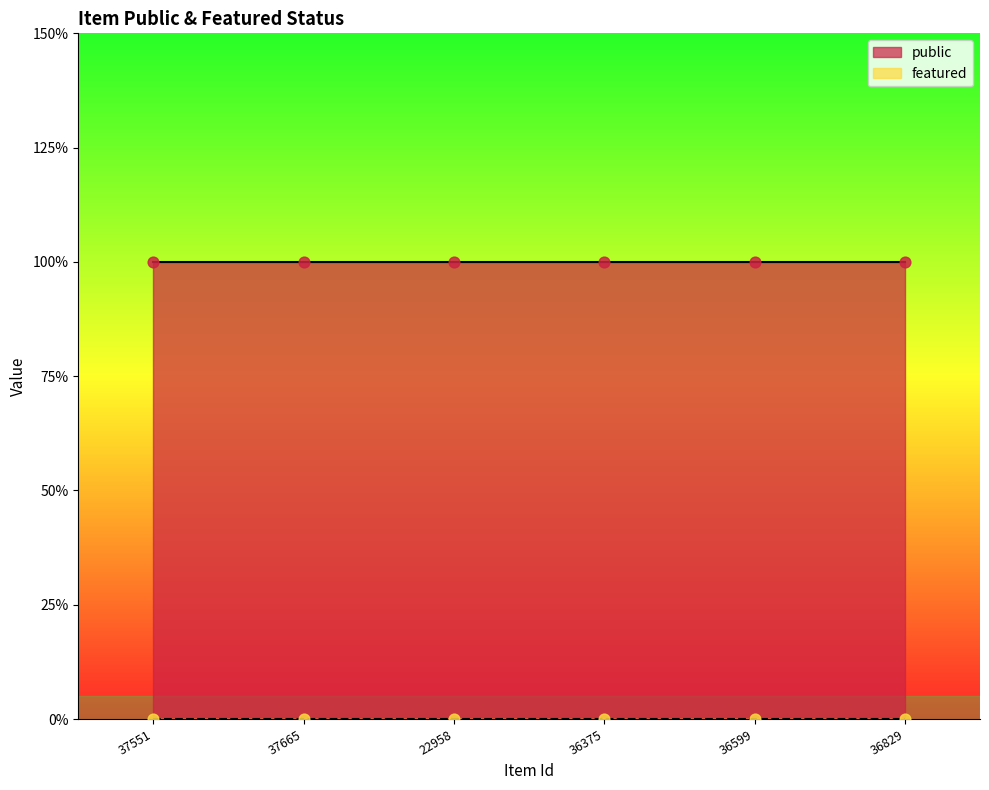

Which series reaches the maximum Y coordinate?

public